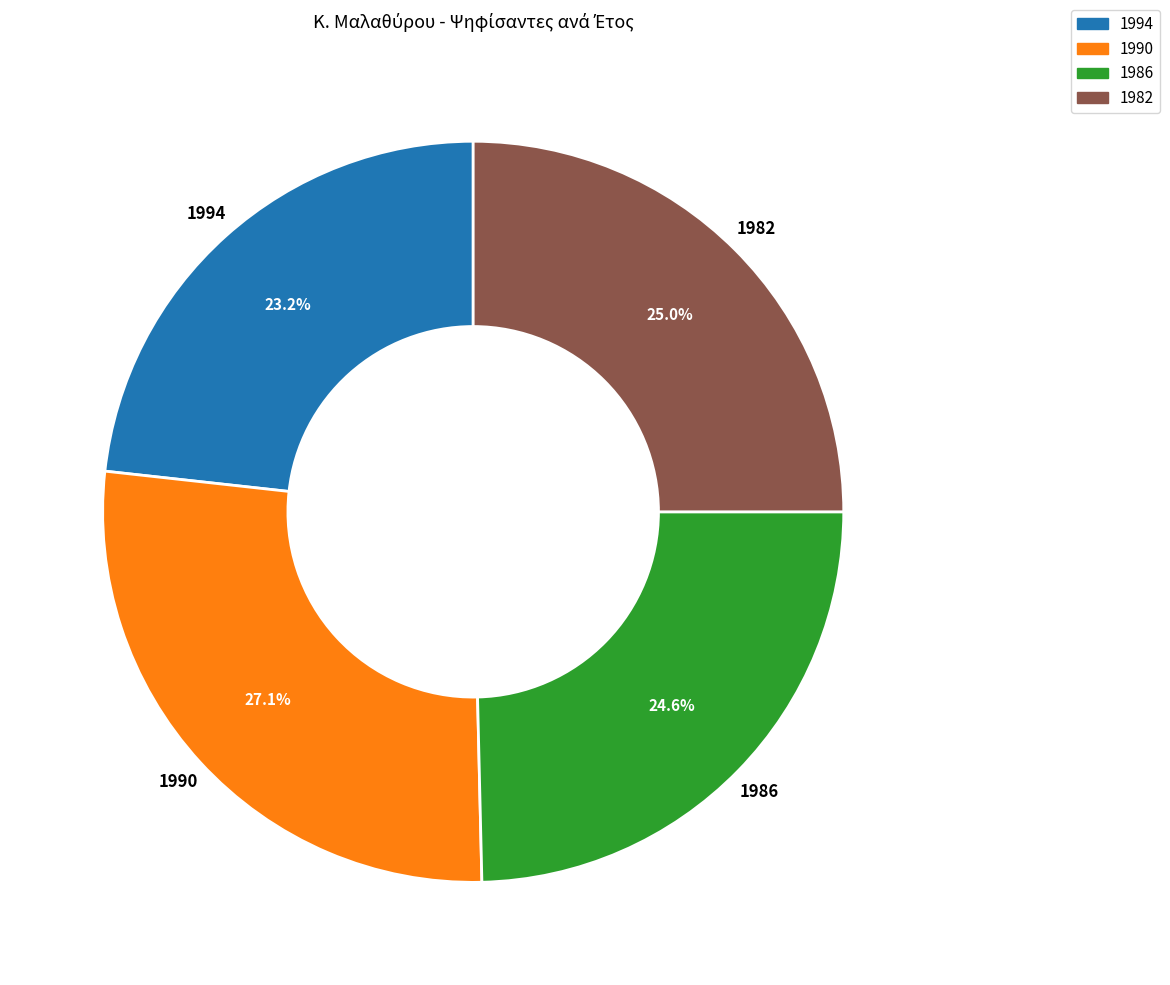

Approximately how many times larger is the value at 1990 compared to 1986?

1.1